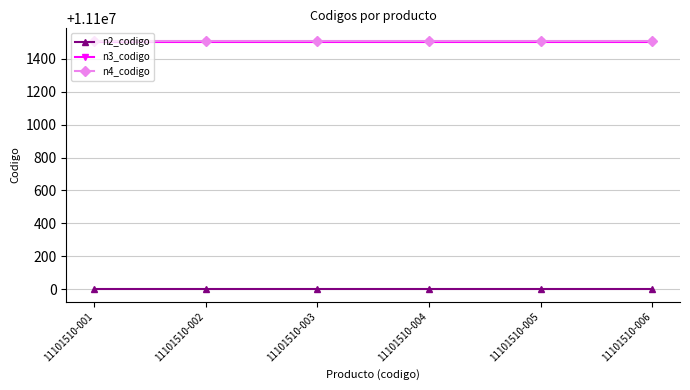

True or false: n2_codigo and n3_codigo cross at least once.

False